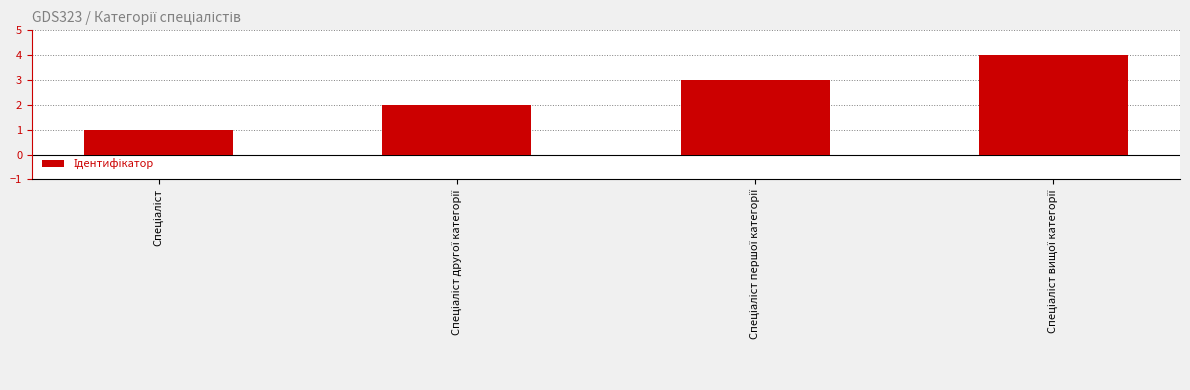

What is the greatest value displayed?

4